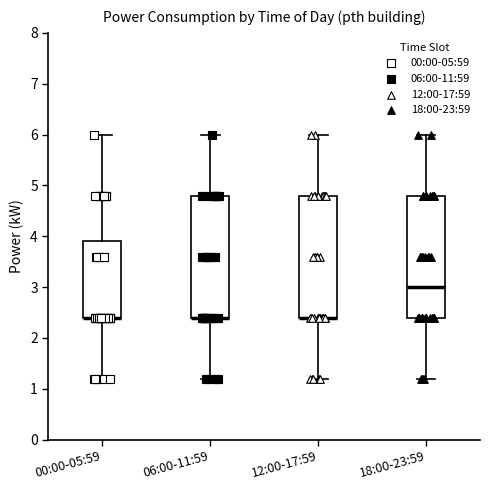

Reading left to right, read every box against the y-axis: the position of its median line, the range the box covers, and the ends of its whiskers. The values are not printed on the chart, so give them approximately, as read against the axis.

00:00-05:59: median 2.4 (drawn on the box's lower edge), box 2.4 to 3.9, whiskers 1.2 to 6.0
06:00-11:59: median 2.4 (drawn on the box's lower edge), box 2.4 to 4.8, whiskers 1.2 to 6.0
12:00-17:59: median 2.4 (drawn on the box's lower edge), box 2.4 to 4.8, whiskers 1.2 to 6.0
18:00-23:59: median 3.0, box 2.4 to 4.8, whiskers 1.2 to 6.0